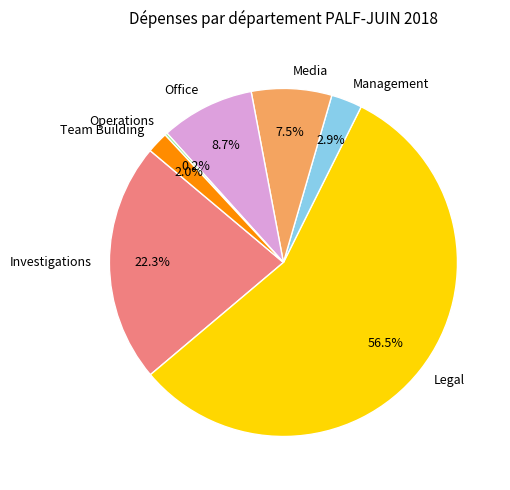

What percentage is NOT represented by Media?

92.5%